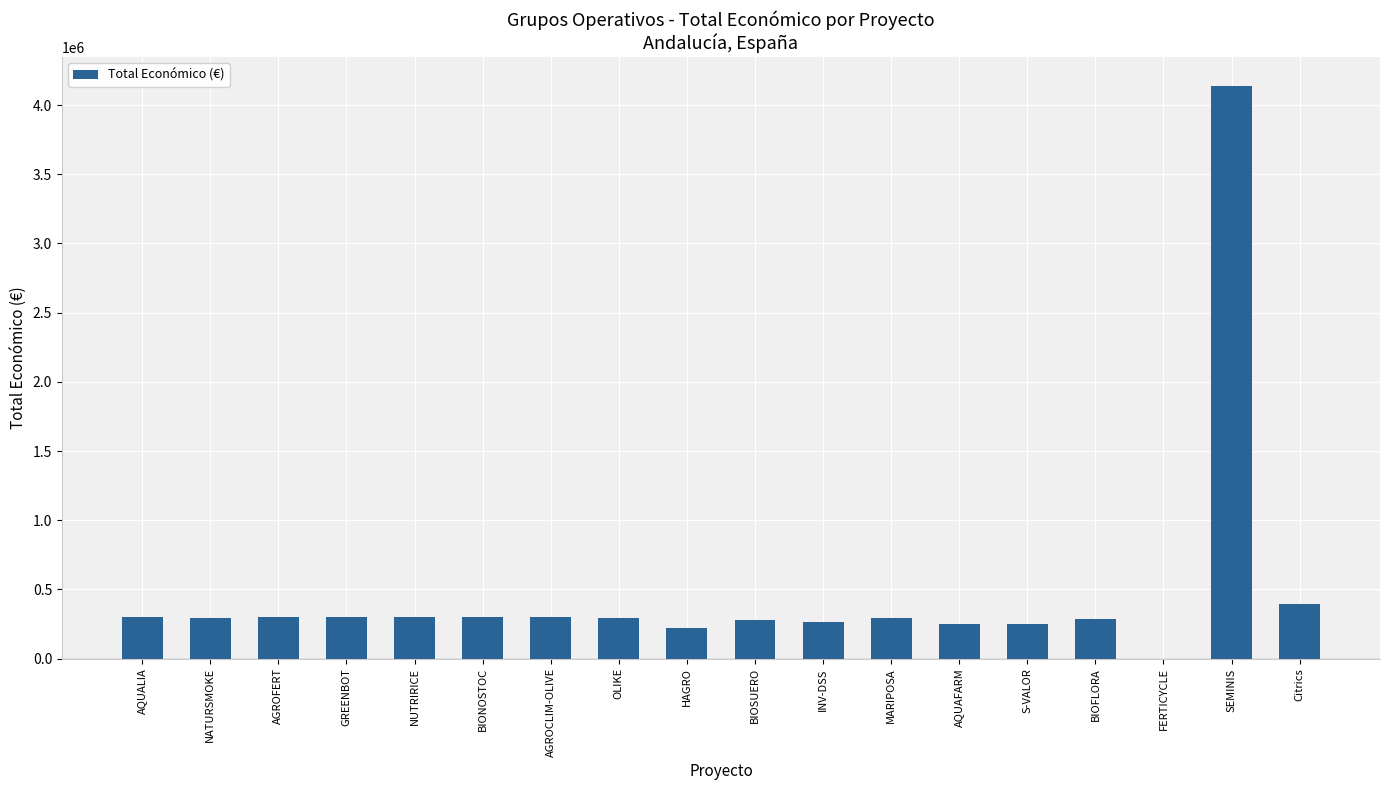

What is the change in value from OLIKE to BIOFLORA?

-6871